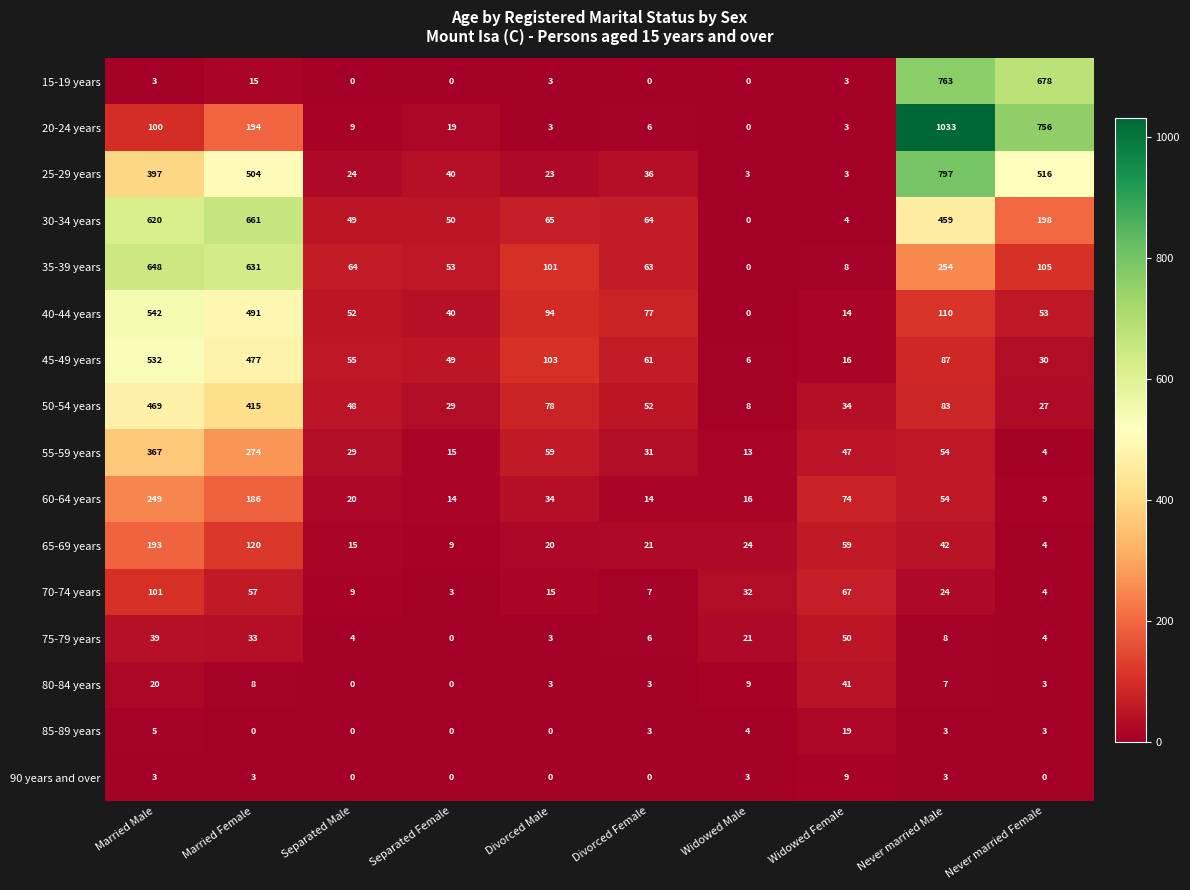

The value of 70-74 years at Married Female is 57. True or false?

True